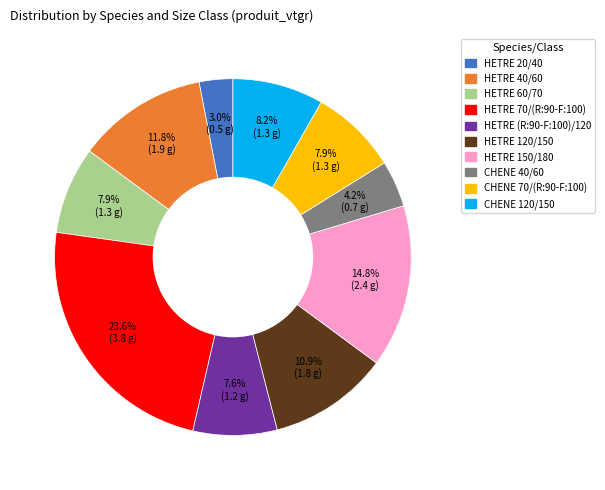

Combined, do HETRE 70/(R:90-F:100) and HETRE 40/60 account for over 50%?

No